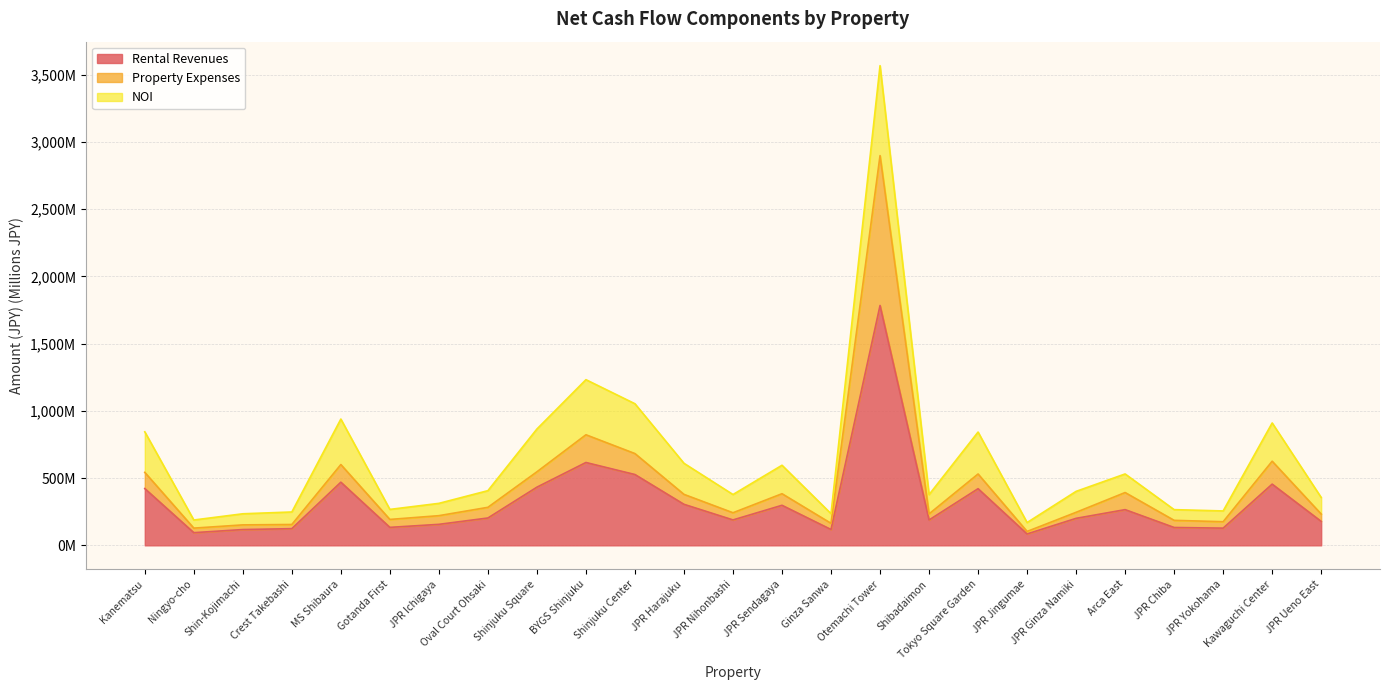

Is it true that Rental Revenues equals 124.0 at Crest Takebashi?

True